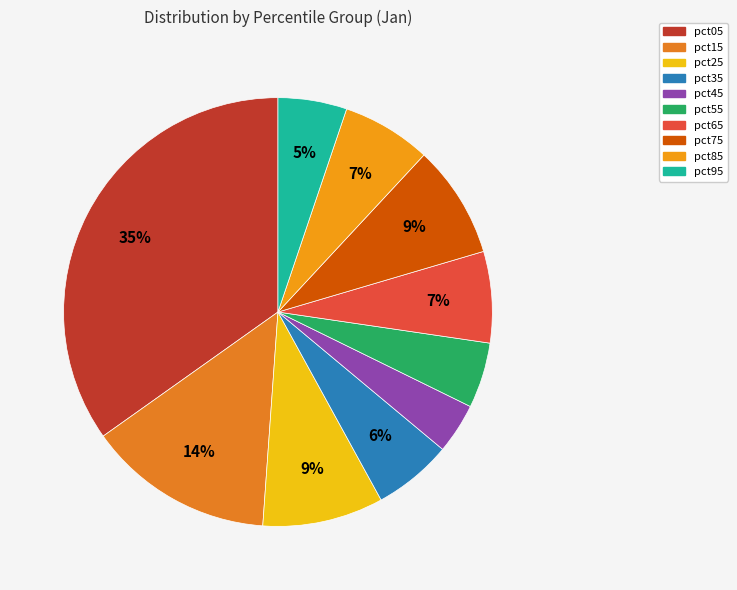

How many slices are in this pie chart?

10